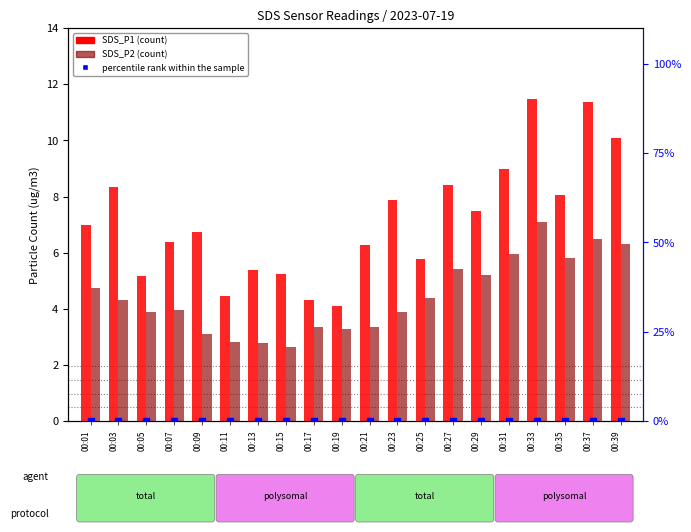

At which category is the sum across all series the highest?

00:33